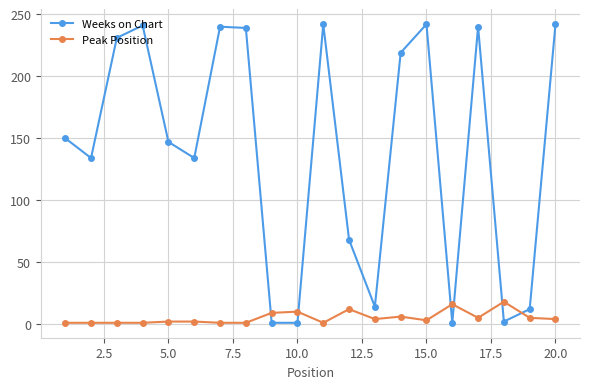

What is the minimum value for Weeks on Chart?

1